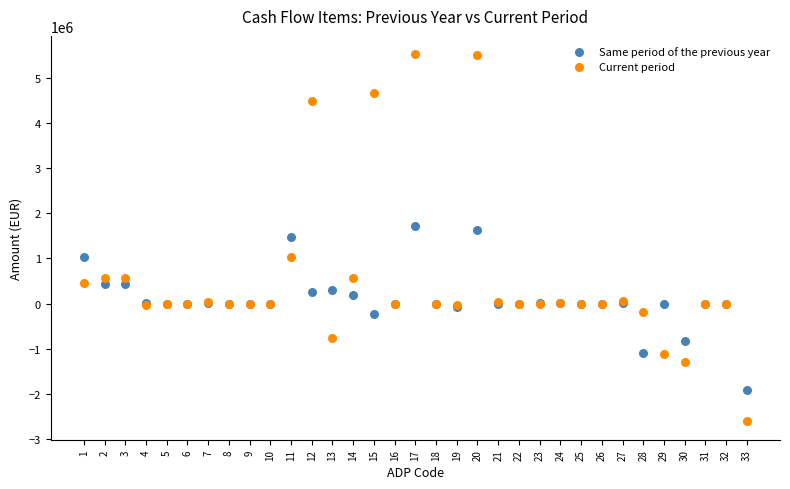

Which series has the widest spread of Y values?

Current period